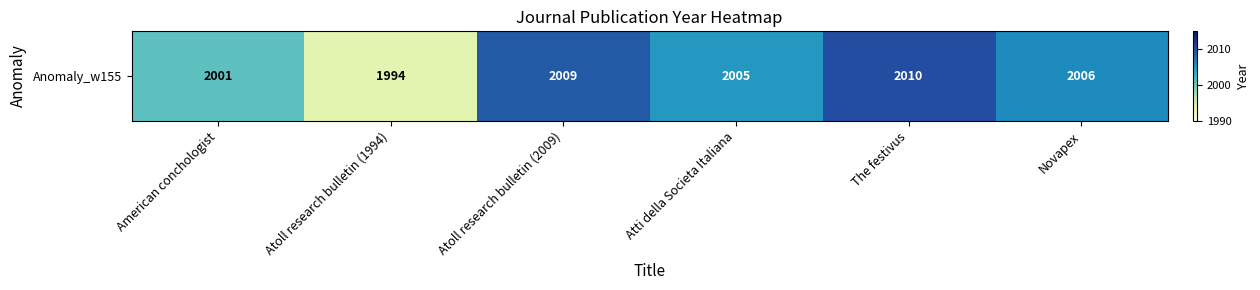

Is it true that the value at Novapex is 517?

False